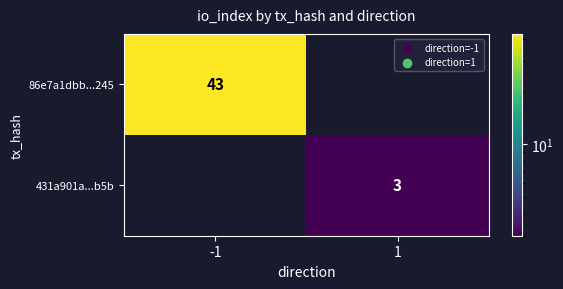

Is it true that 86e7a1dbb...245 equals 74 at -1?

False